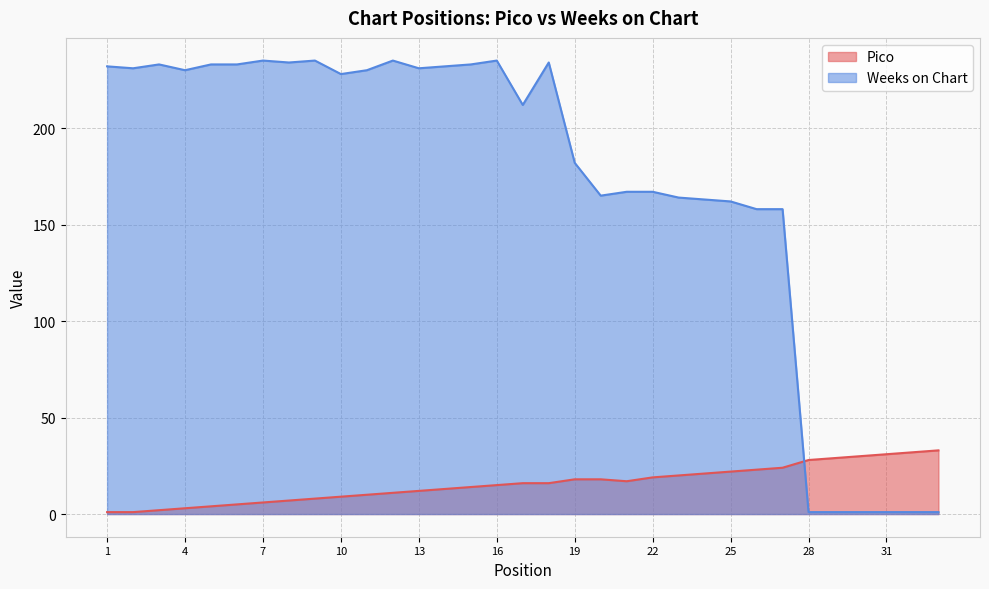

What is the difference between the second highest and second lowest values in the Pico series?

31